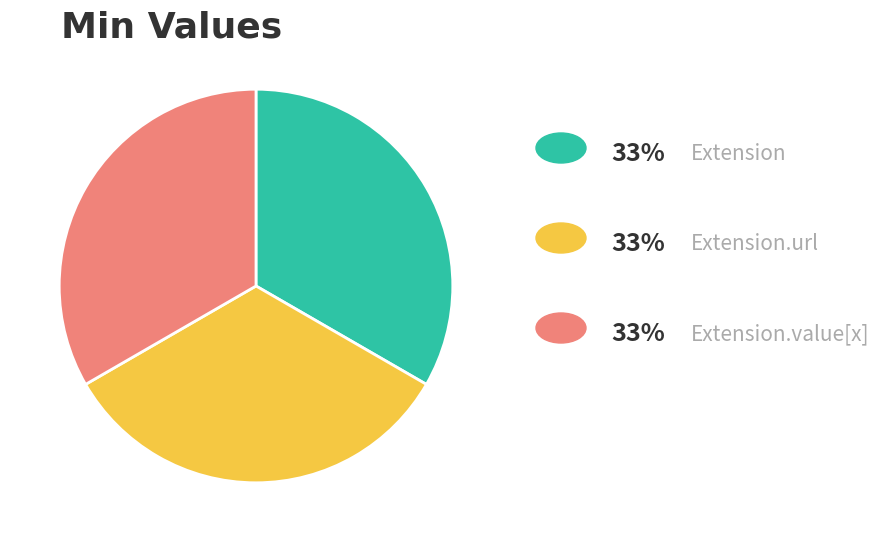

How many segments does this pie chart have?

3